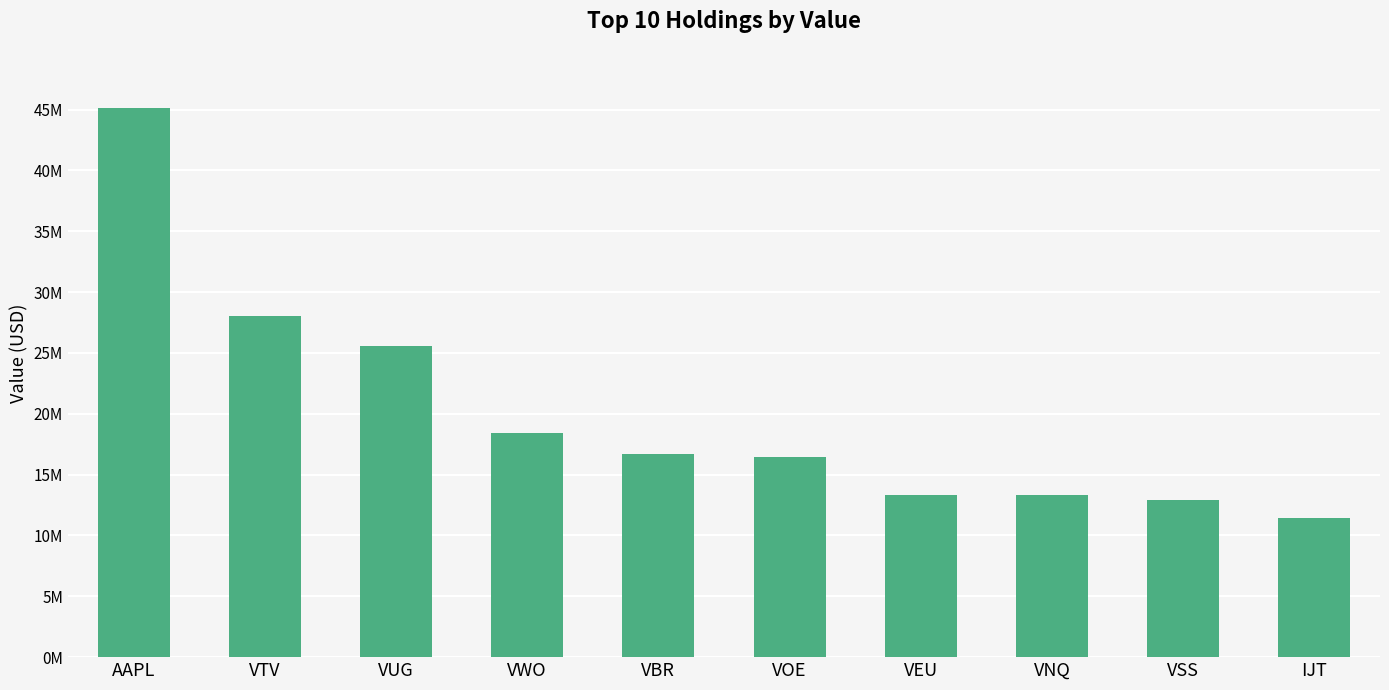

What is the smallest value displayed?

11426000